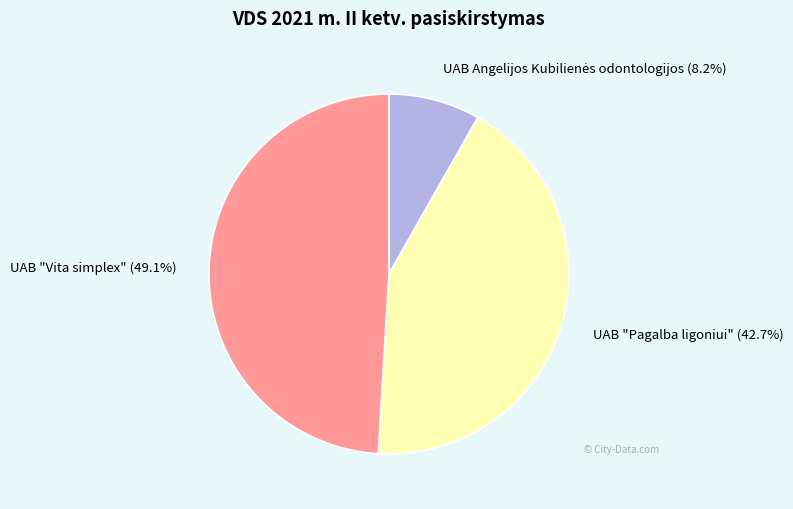

Is the sum of UAB "Pagalba ligoniui" and UAB "Vita simplex" greater than half?

Yes